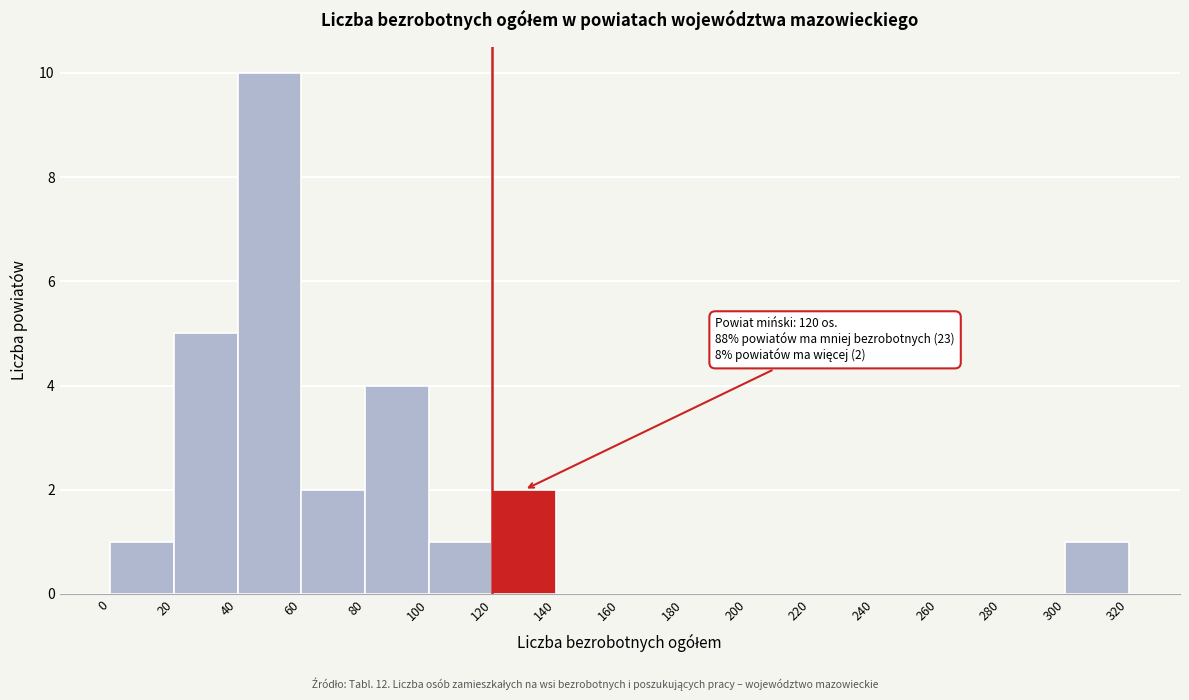

Over which range of the x-axis is the bar tallest?

40 to 60